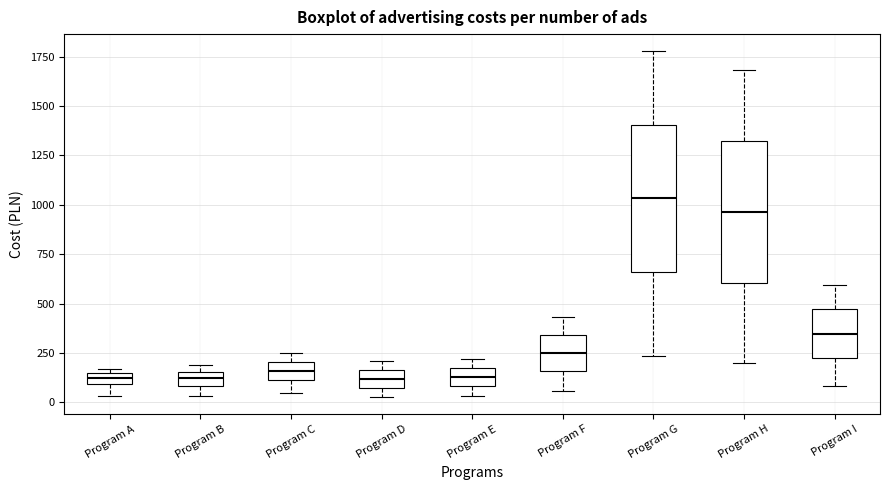

Which box has the highest median line?

Program G